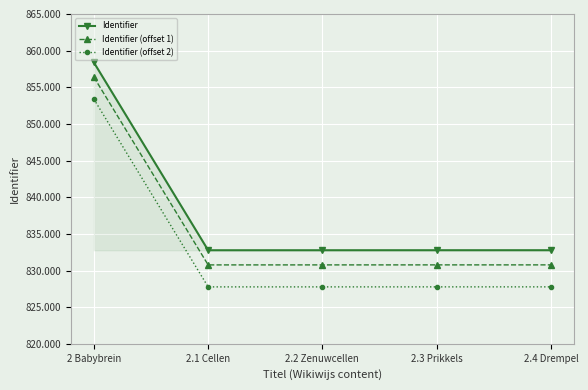

What is the difference between the maximum and minimum values in the Identifier series?

25621